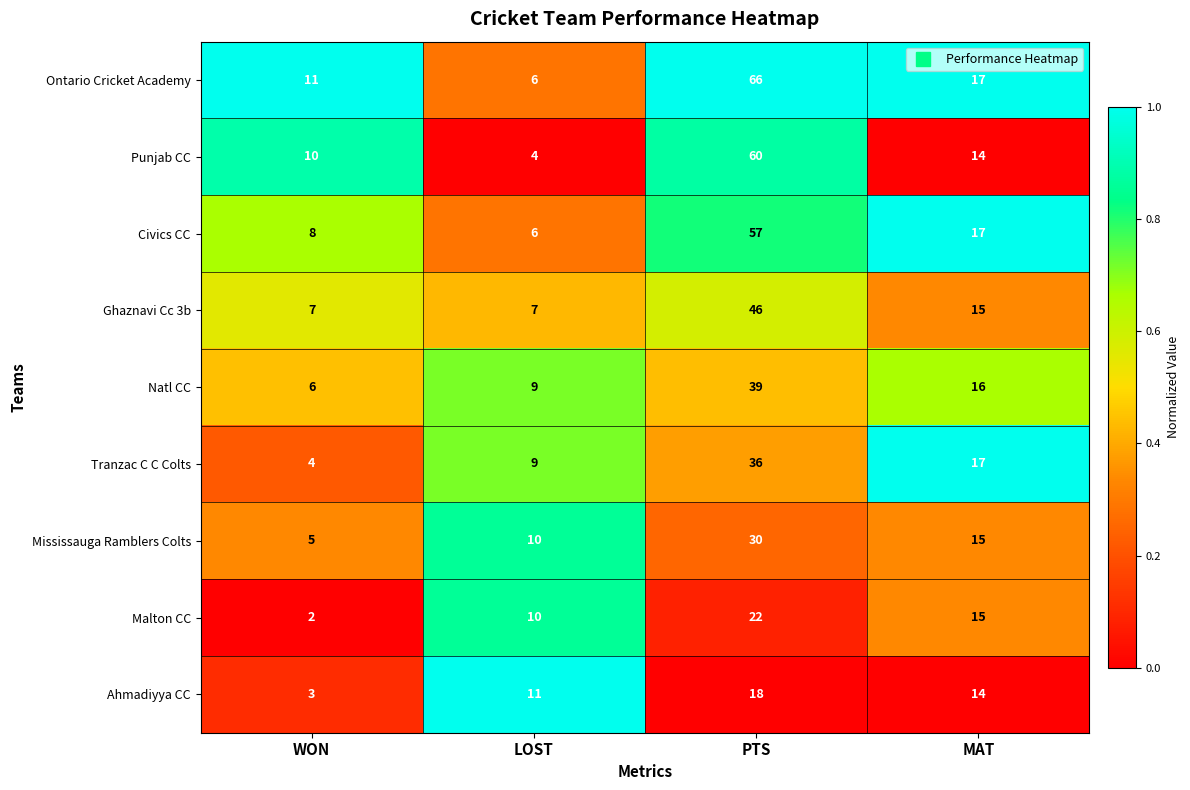

Is it true that Ghaznavi Cc 3b equals 15 at MAT?

True